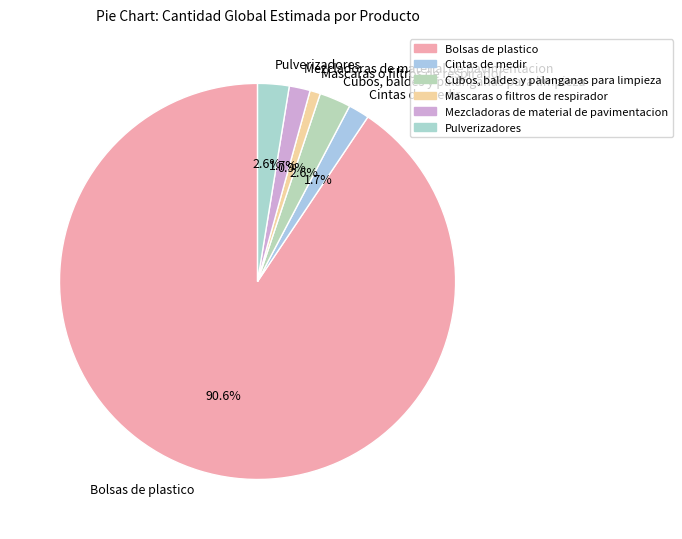

To the nearest percent, what is the difference between the Cubos, baldes y palanganas para limpieza and Cintas de medir slice percentages?

1%